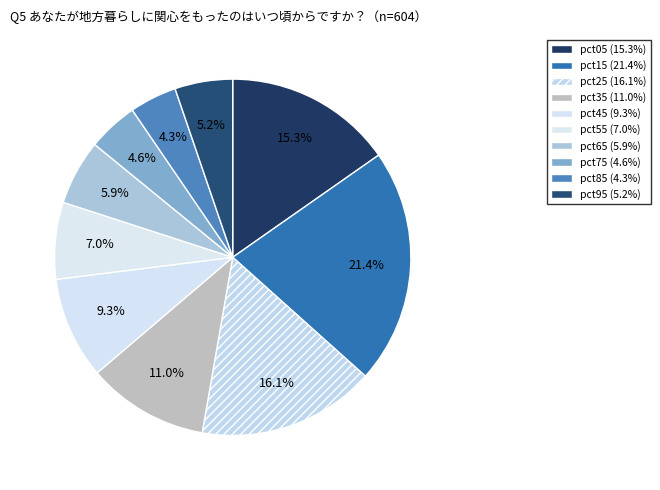

Combined, what portion of the pie is pct85 and pct55?

11.3%